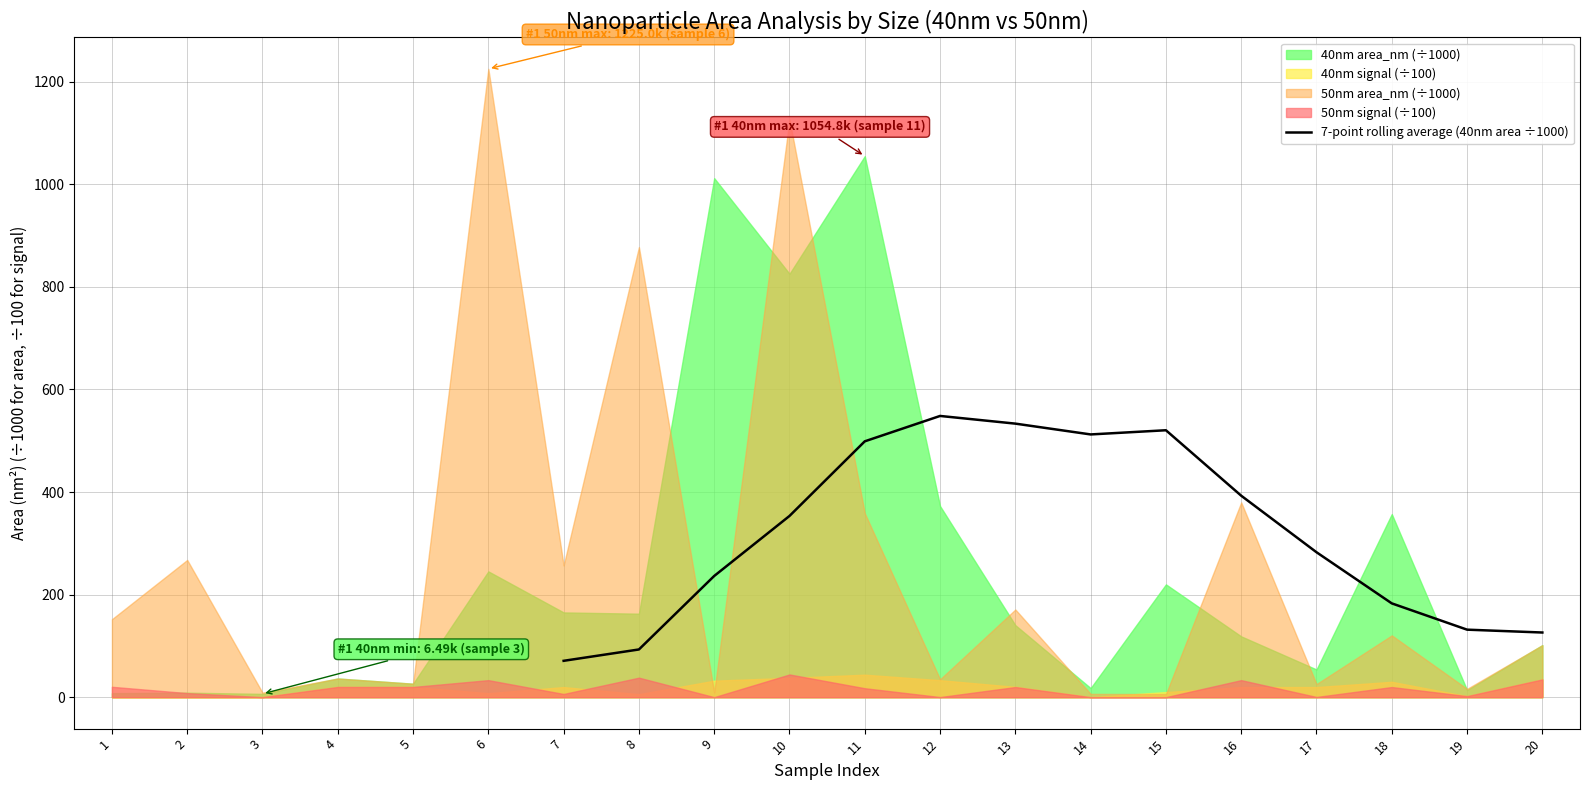

What is the approximate value at 7?

70.9